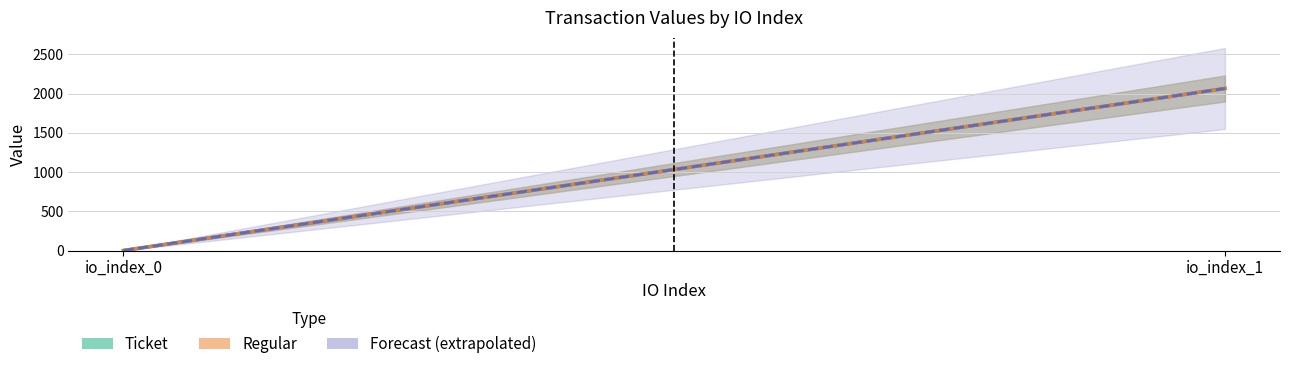

What is the value of the Regular point at the 1st from the left?

0.1